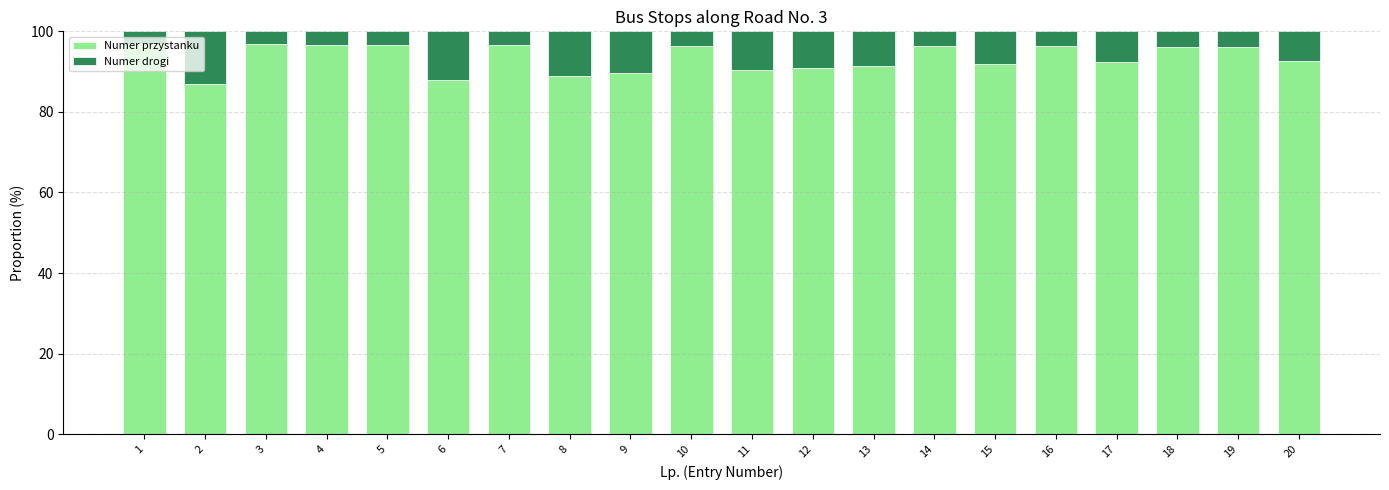

What value does the Numer przystanku series have at 15?

91.9